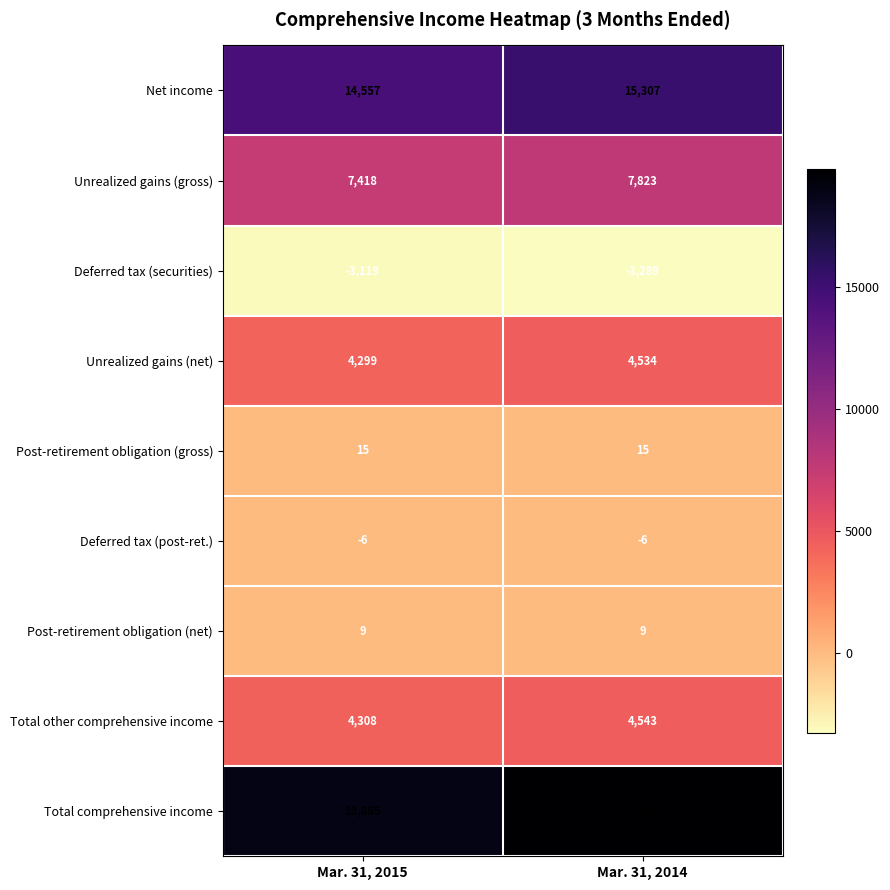

Reading right to left, transcribe all the data shown in this chart.

Net income: 15307	14557
Unrealized gains (gross): 7823	7418
Deferred tax (securities): -3289	-3119
Unrealized gains (net): 4534	4299
Post-retirement obligation (gross): 15	15
Deferred tax (post-ret.): -6	-6
Post-retirement obligation (net): 9	9
Total other comprehensive income: 4543	4308
Total comprehensive income: 19850	18865